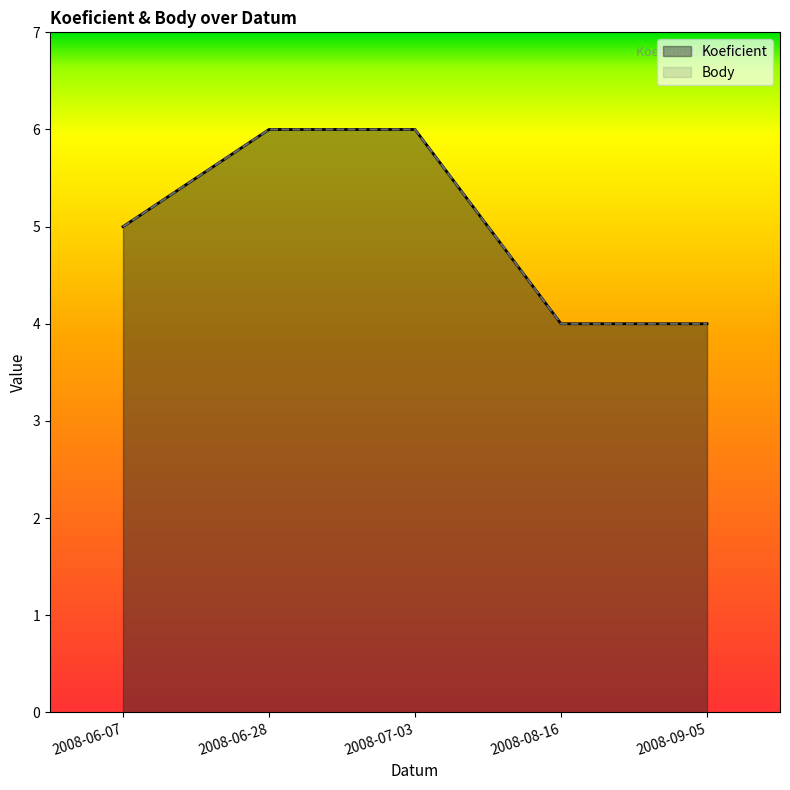

What are all the series names shown in the legend?

Koeficient, Body